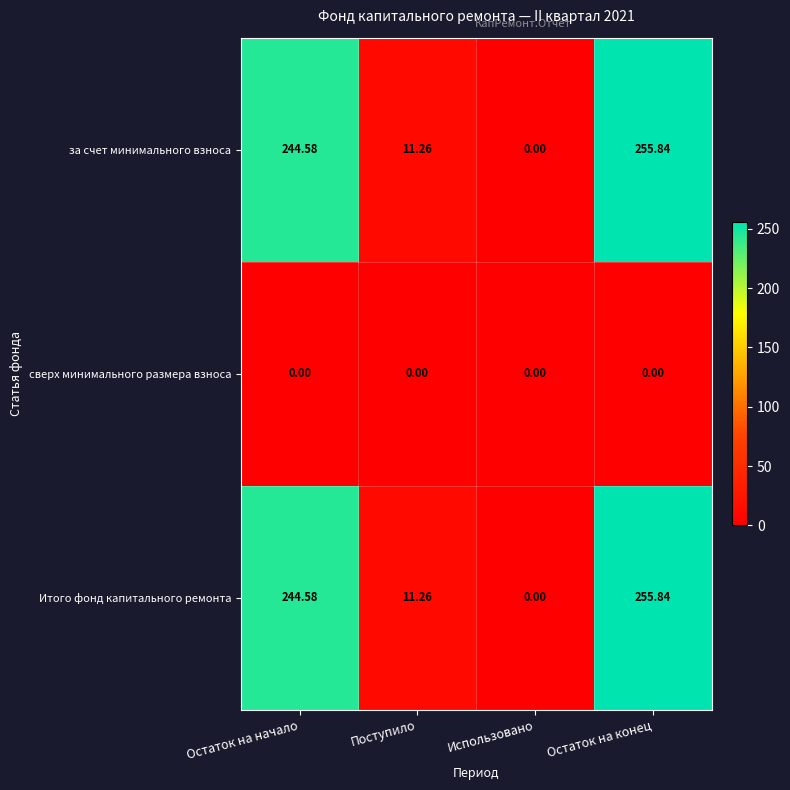

List the labels in order of Итого фонд капитального ремонта value, smallest first.

Использовано, Поступило, Остаток на начало, Остаток на конец